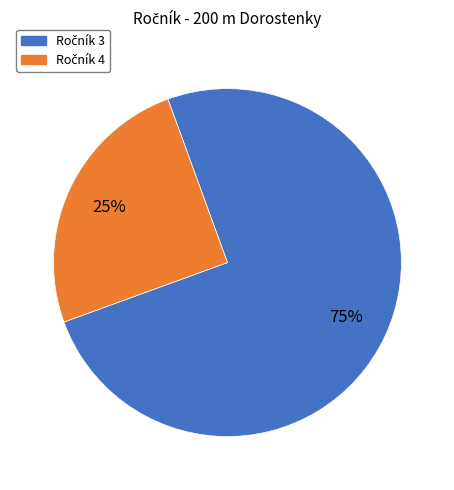

Is there a majority slice in this chart?

Yes